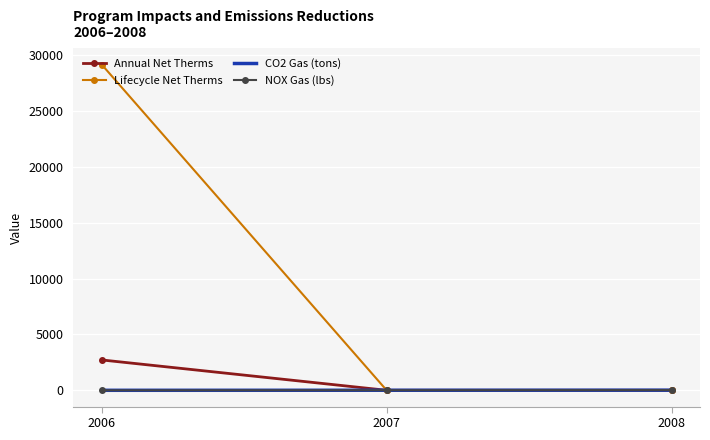

What is the highest value of the Lifecycle Net Therms series?

29177.3